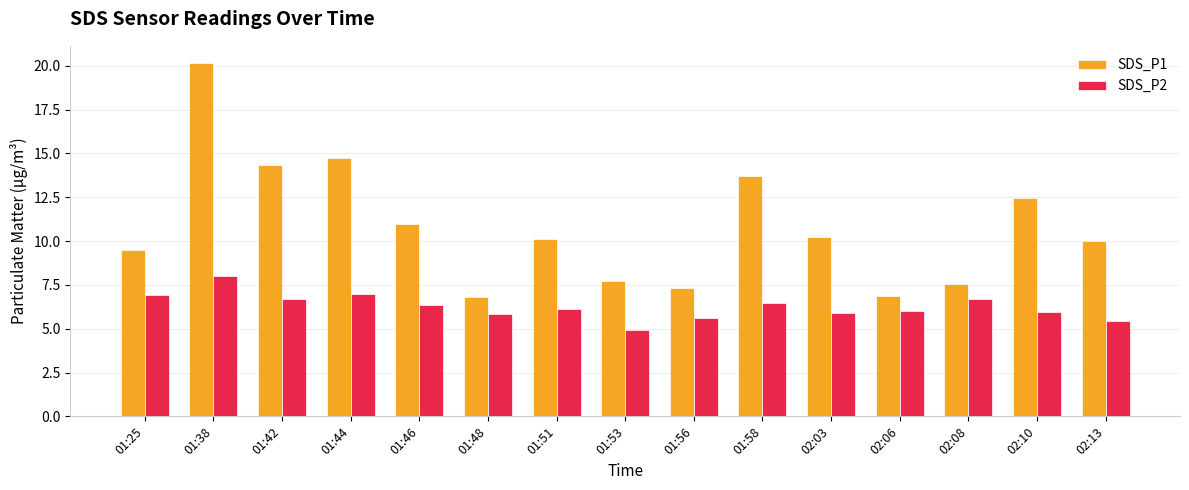

What is the value of the SDS_P2 bar at the 12th from the left?

6.0